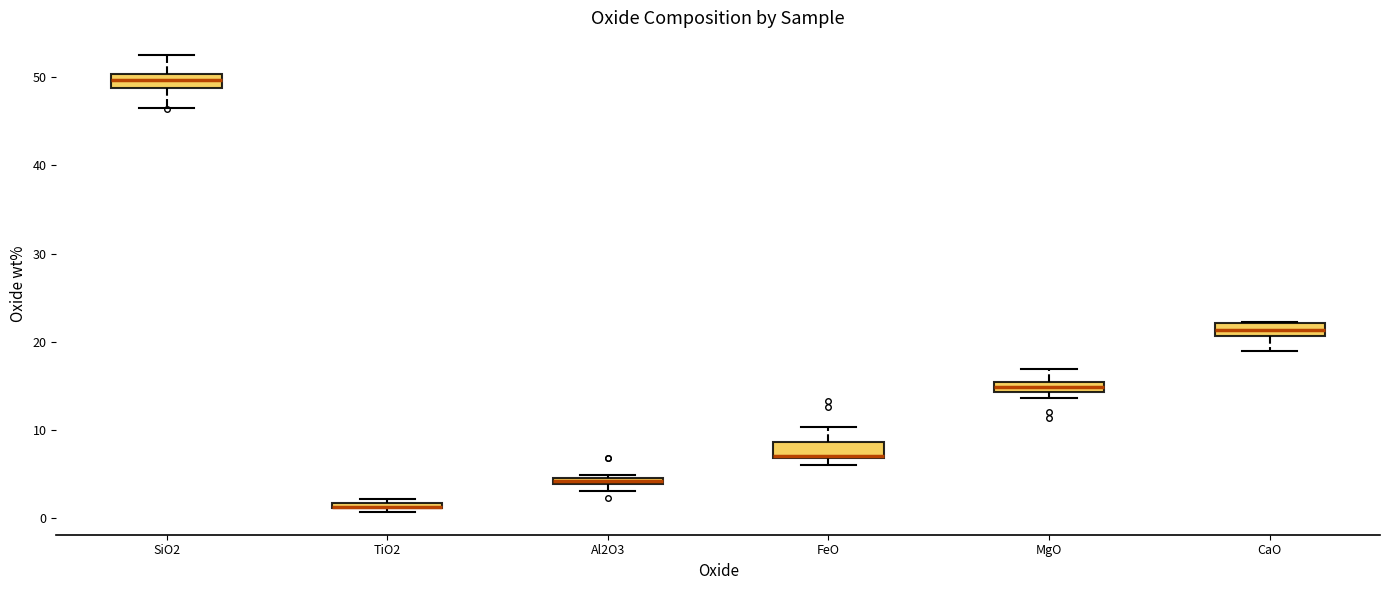

Where is the lower edge of the box for Al2O3 on the y-axis? The values are not printed on the chart, so give them approximately, as read against the axis.

4